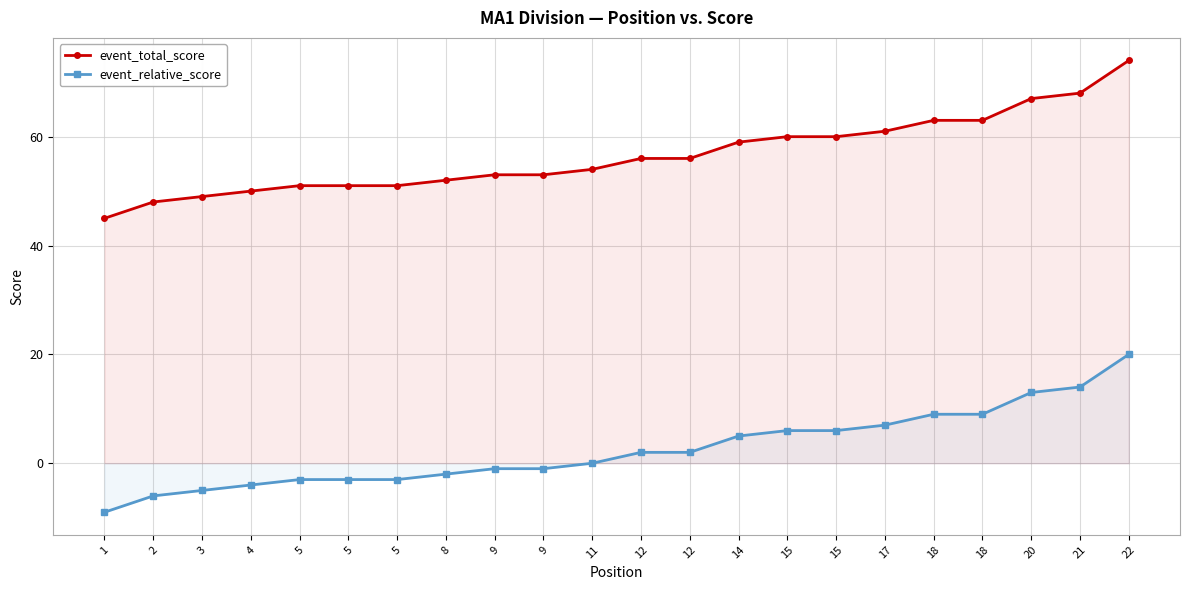

How many positive values does the event_relative_score series have?

11